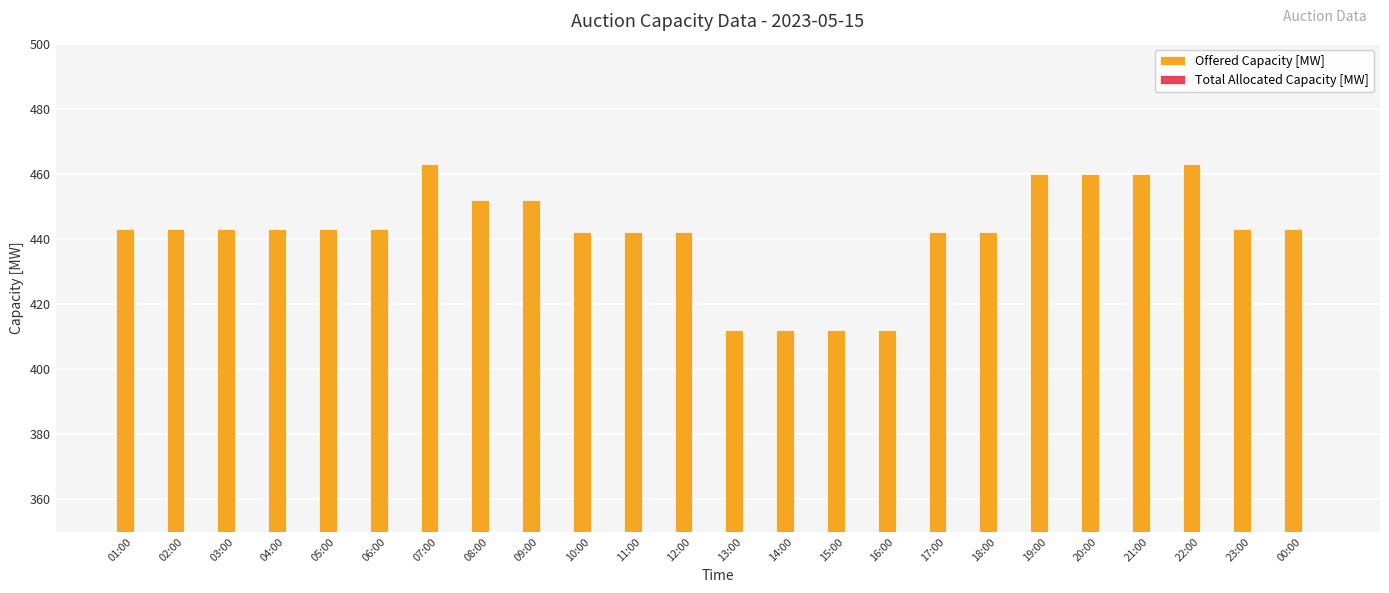

How many distinct data groups are displayed?

2